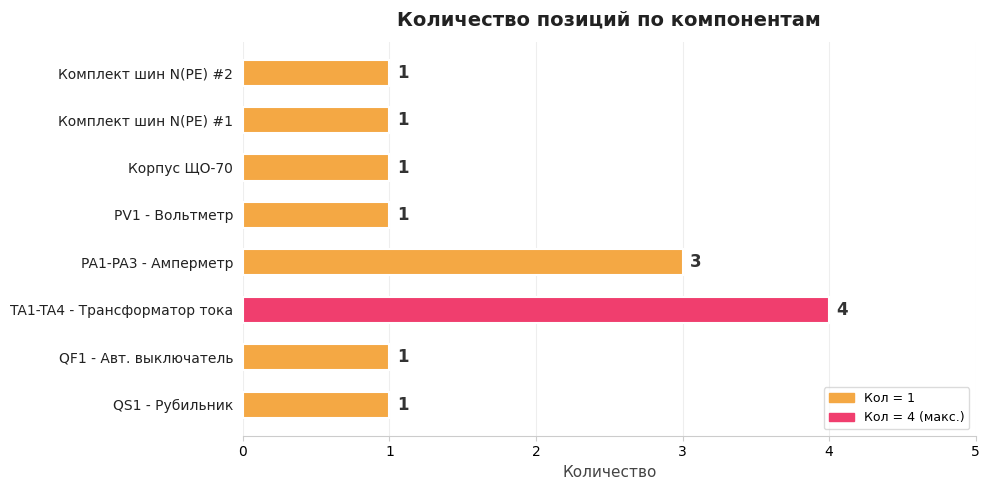

The chart shows a value of 1 at Комплект шин N(PE) #1. True or false?

True